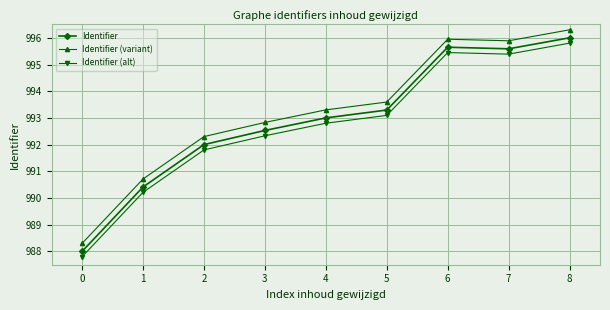

At which category does Identifier reach its first local valley?

7